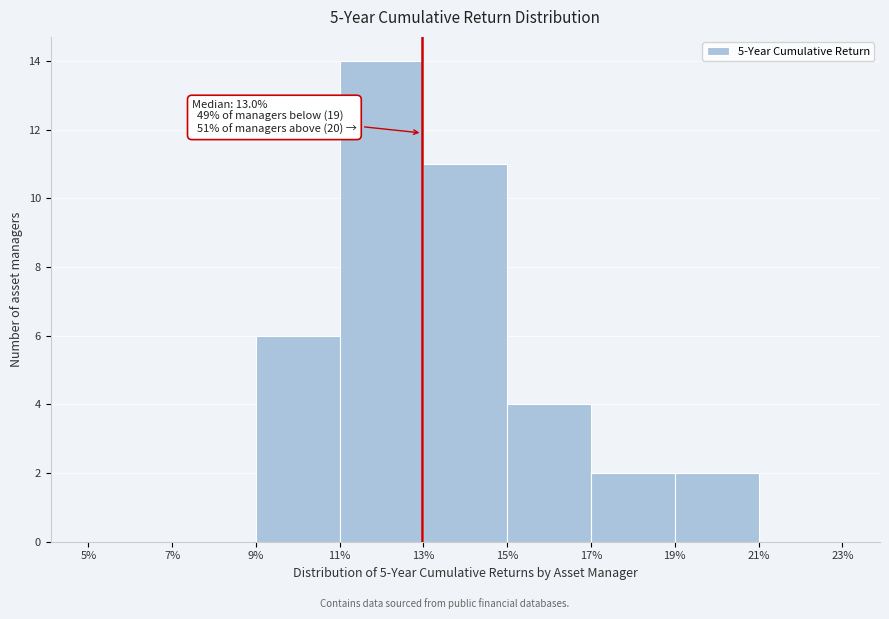

Which range on the x-axis has the tallest bar?

11% to 13%